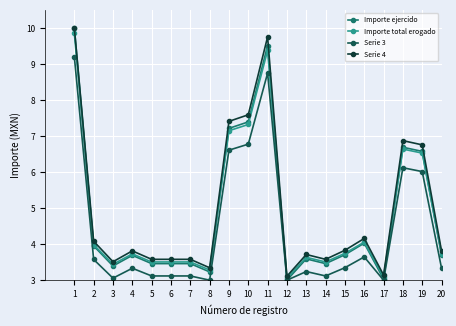

At which category does Importe ejercido reach its first local valley?

3